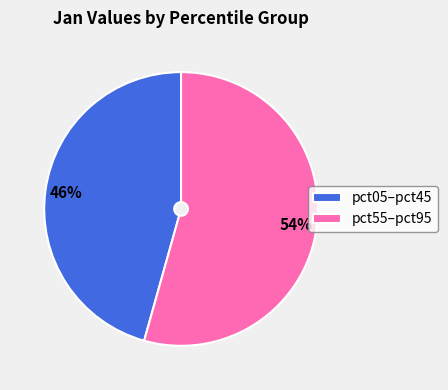

Rank the categories by value from highest to lowest.

pct55–pct95, pct05–pct45